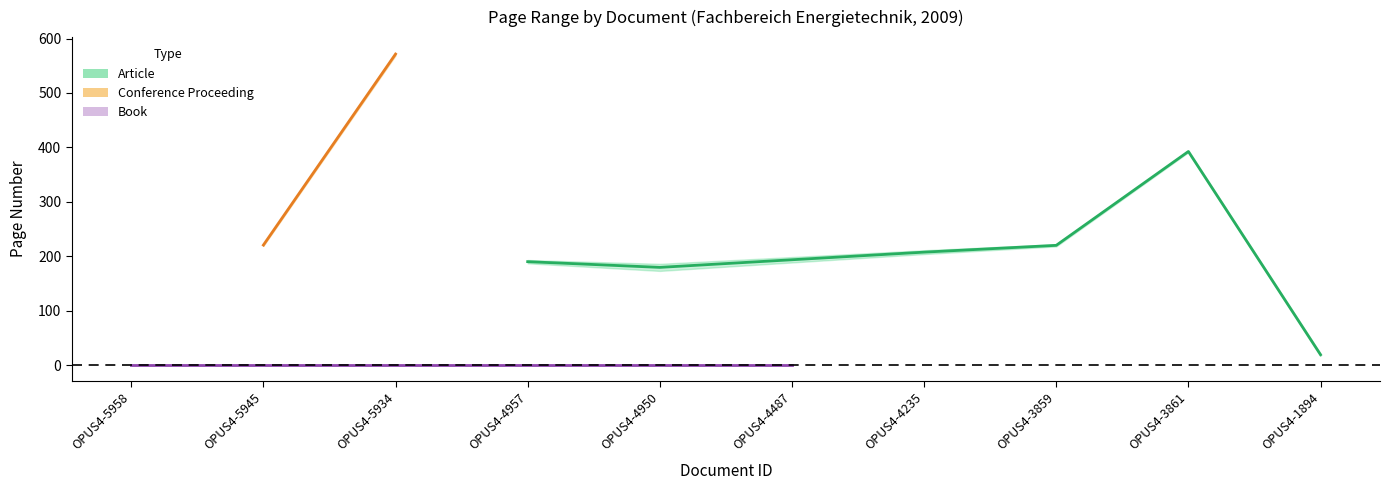

Is this an area chart (filled region under the line)?

No